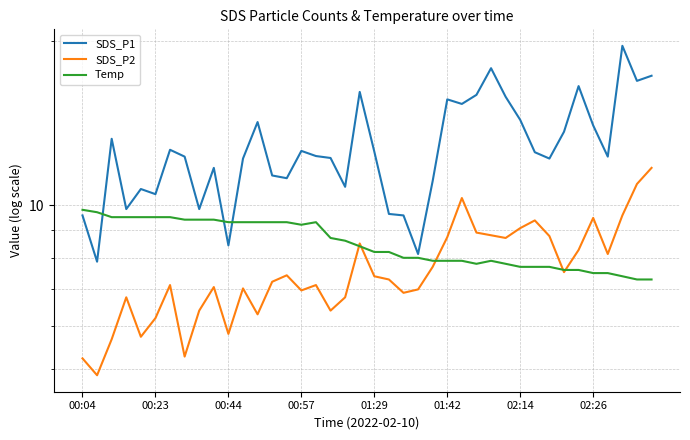

Which series has the largest range (max minus min)?

SDS_P1